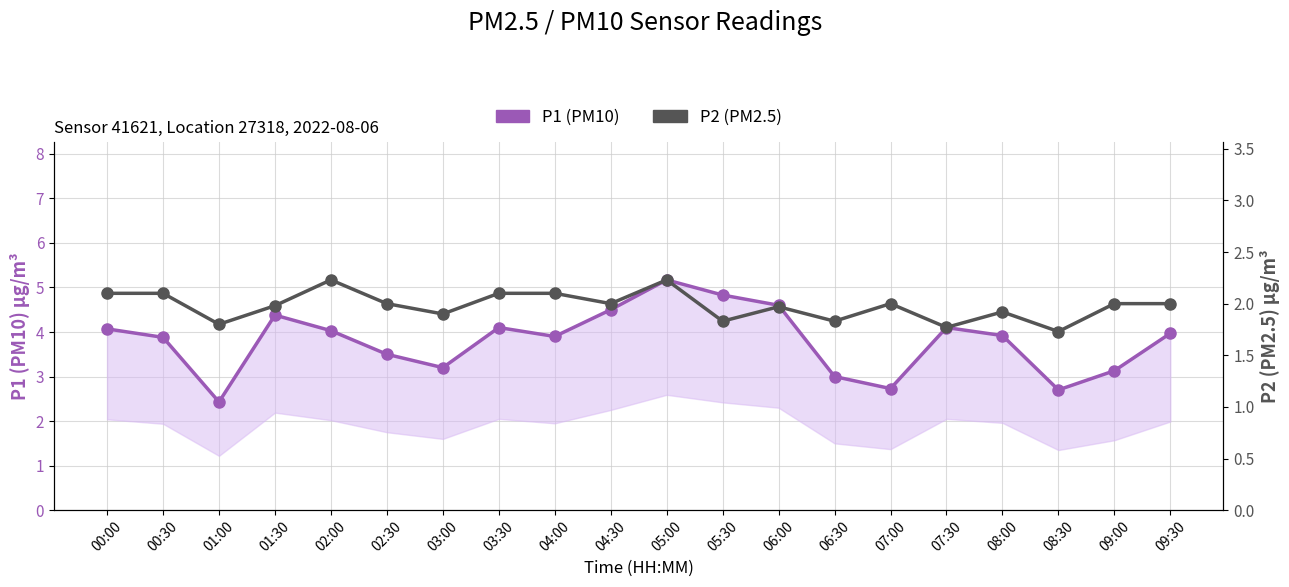

What is the sum of all P2 (PM2.5) values?

39.6